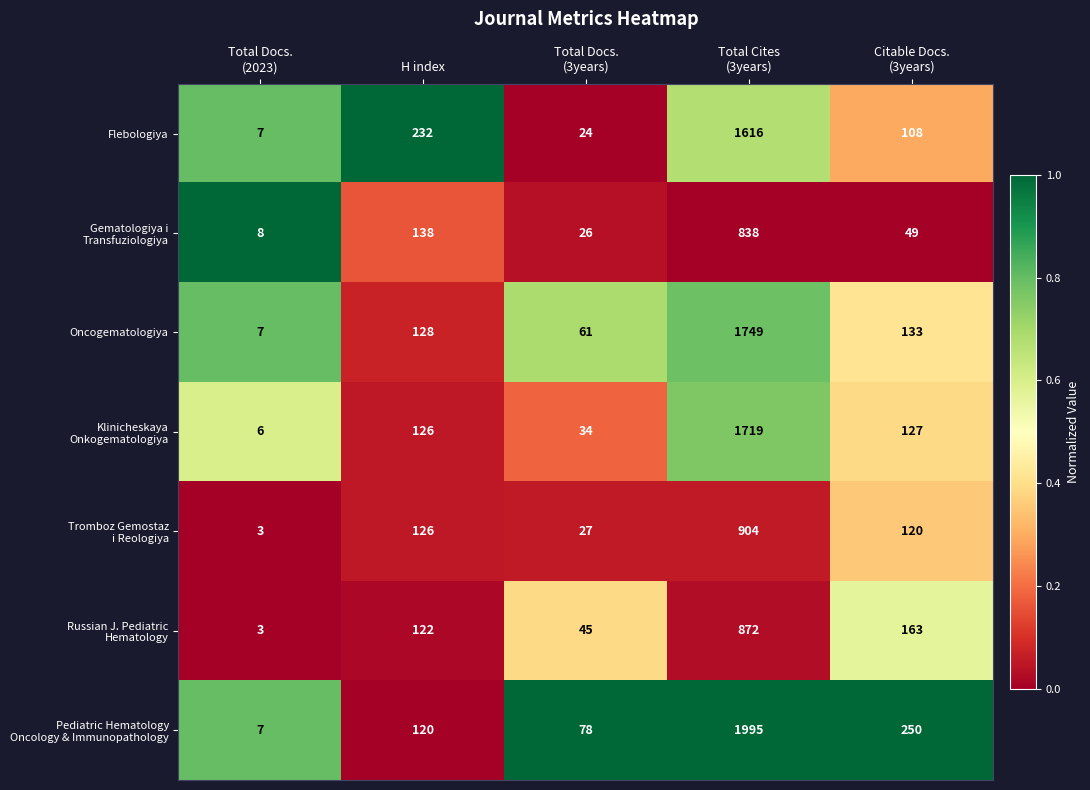

At which label does Flebologiya first exceed 108?

H index